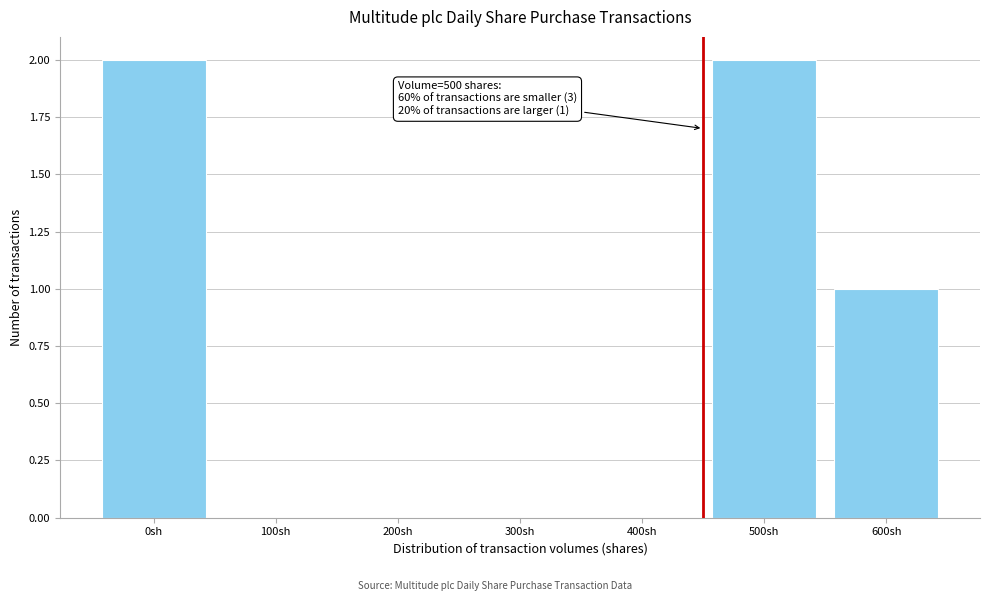

Reading left to right, extract all data points from this chart.

0sh=2	100sh=0	200sh=0	300sh=0	400sh=0	500sh=2	600sh=1